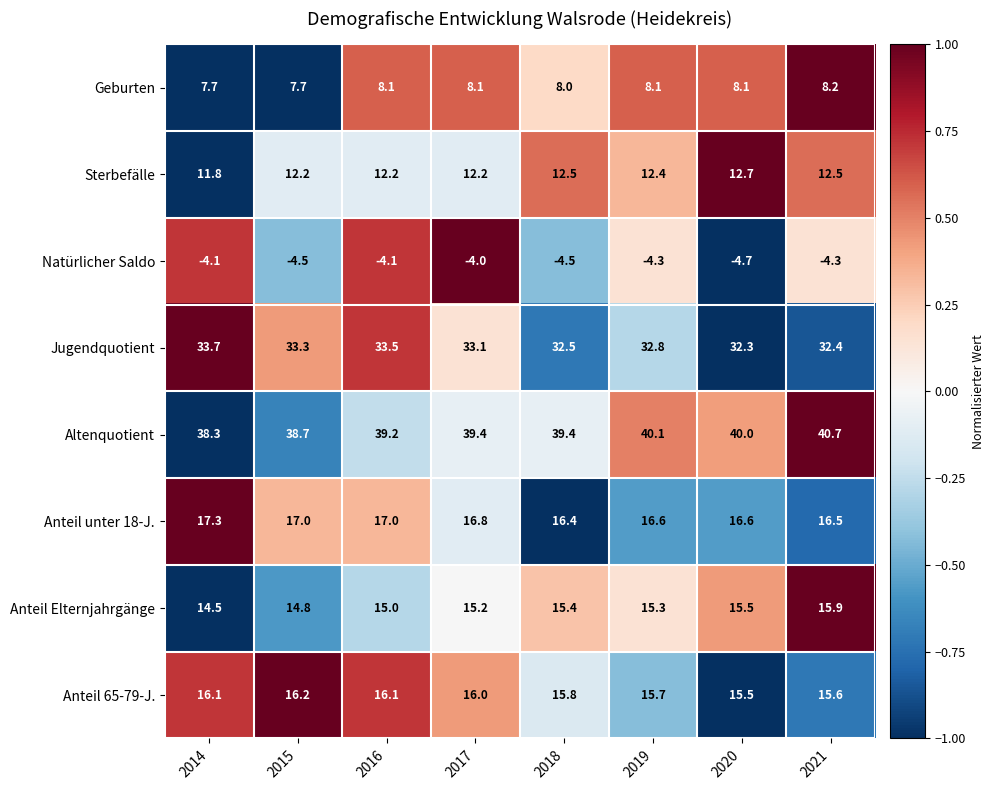

The value of Anteil unter 18-J. at 2020 is 16.6. True or false?

True